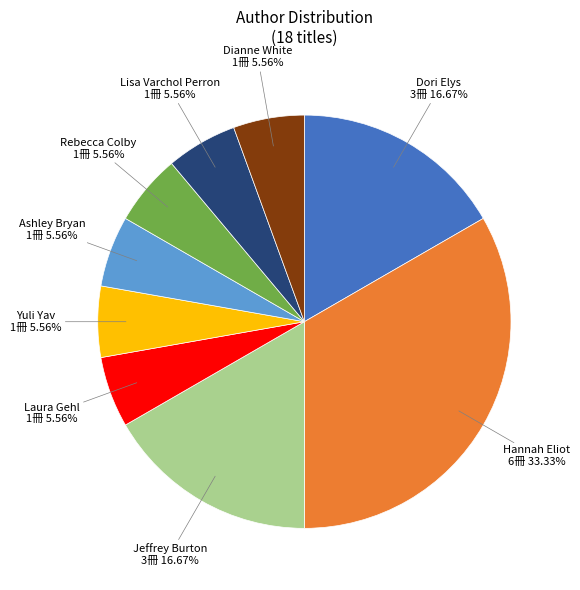

What is the total percentage of Dori Elys and Yuli Yav?

22.2%